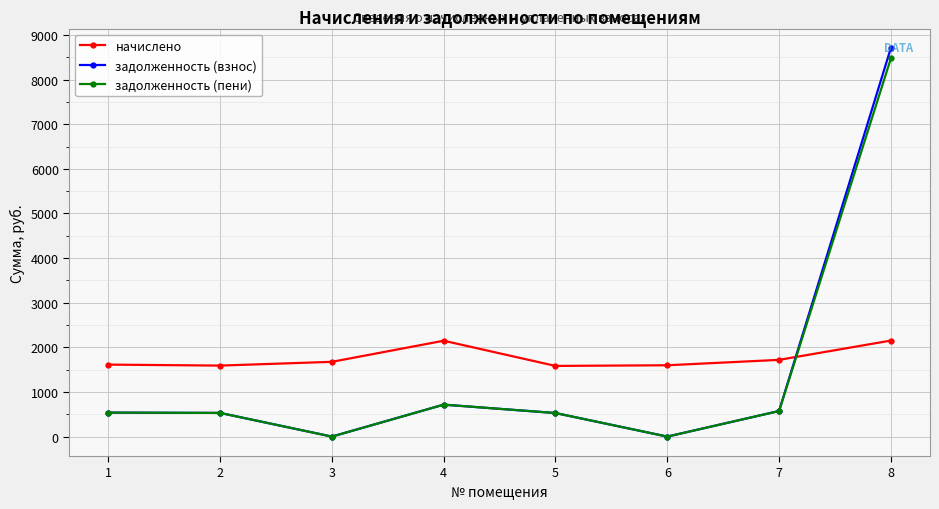

How many data points in задолженность (пени) are above 537?

4